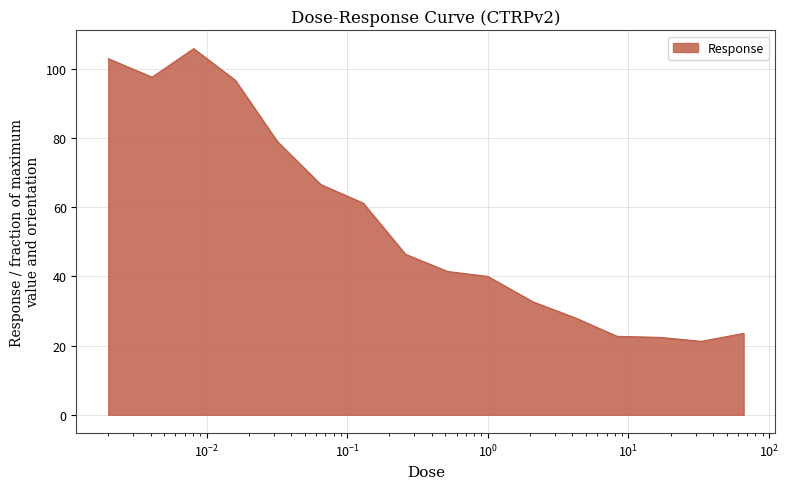

What is the difference between the maximum and minimum values?

84.6